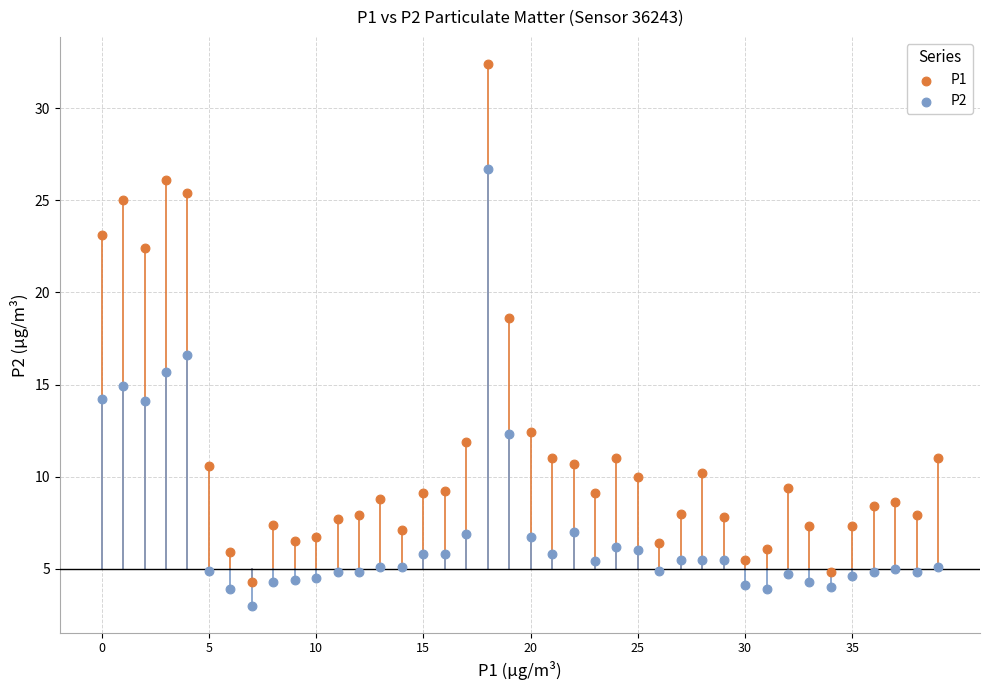

Across all series, what Y value is closest to 17?

16.6